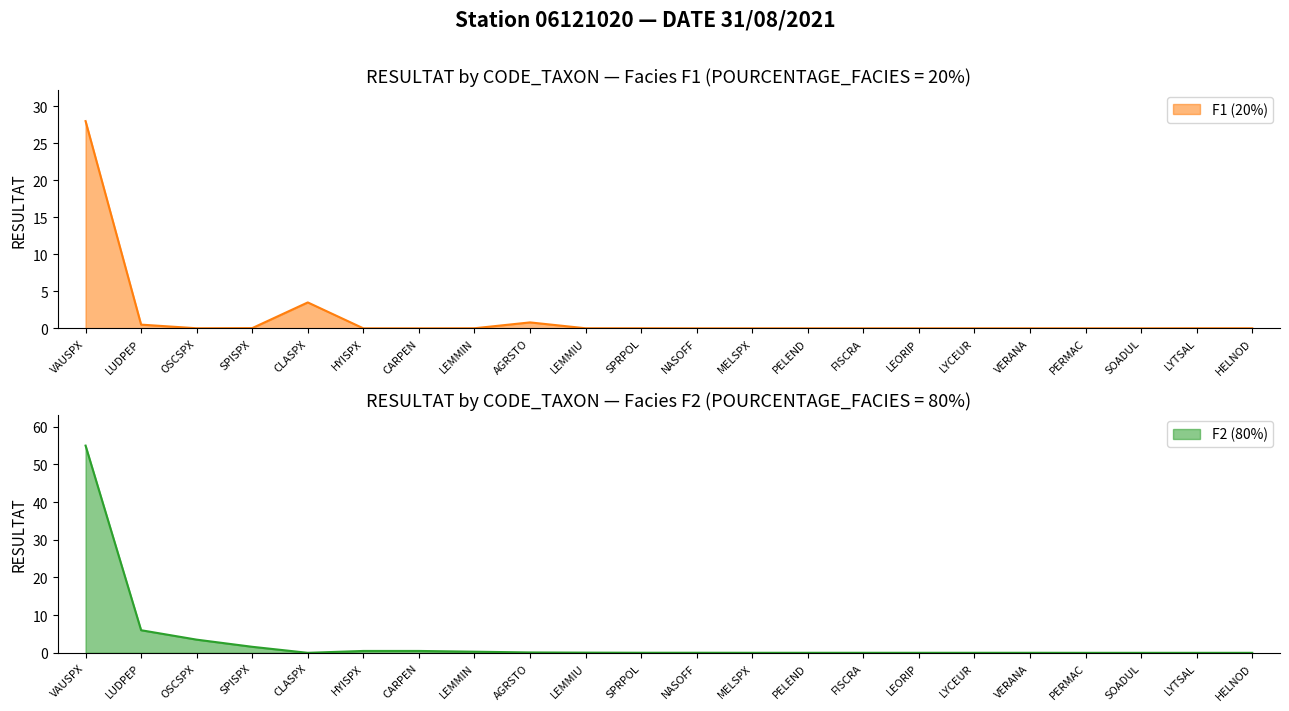

Rank the series by their average value, from lowest to highest.

F1, F2